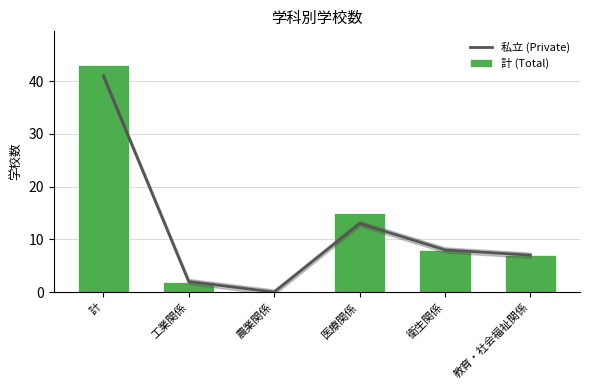

The value of 私立 (Private) at 工業関係 is 2. True or false?

True